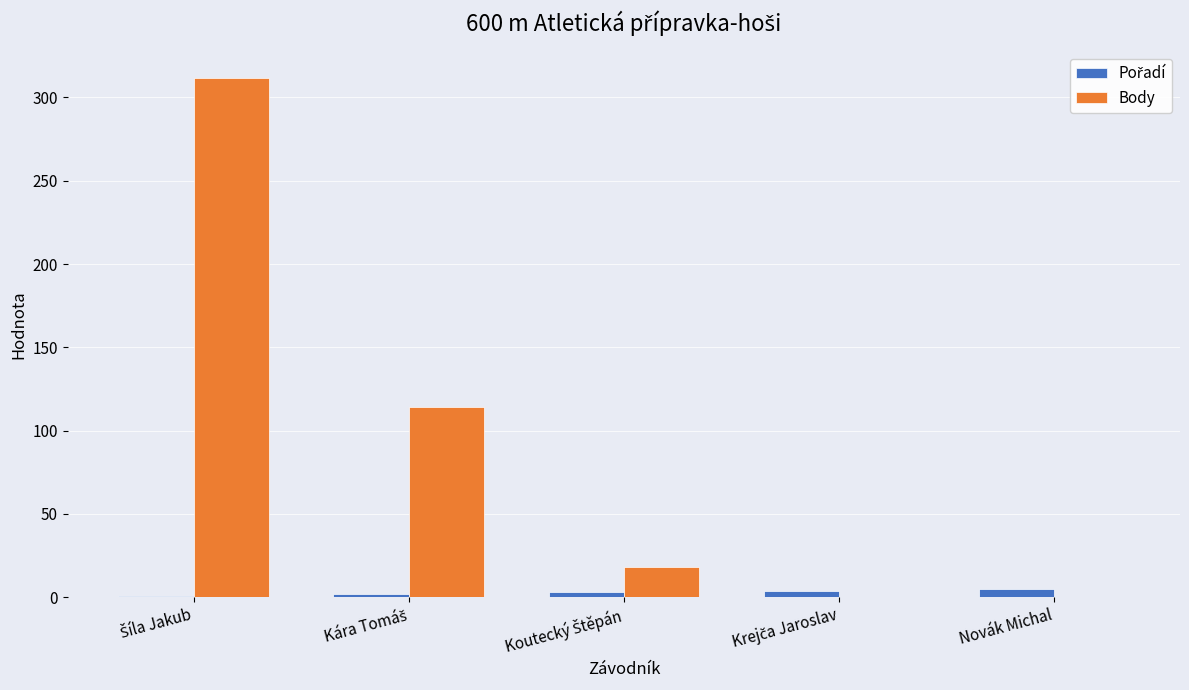

What is the sum of all Body values?

444